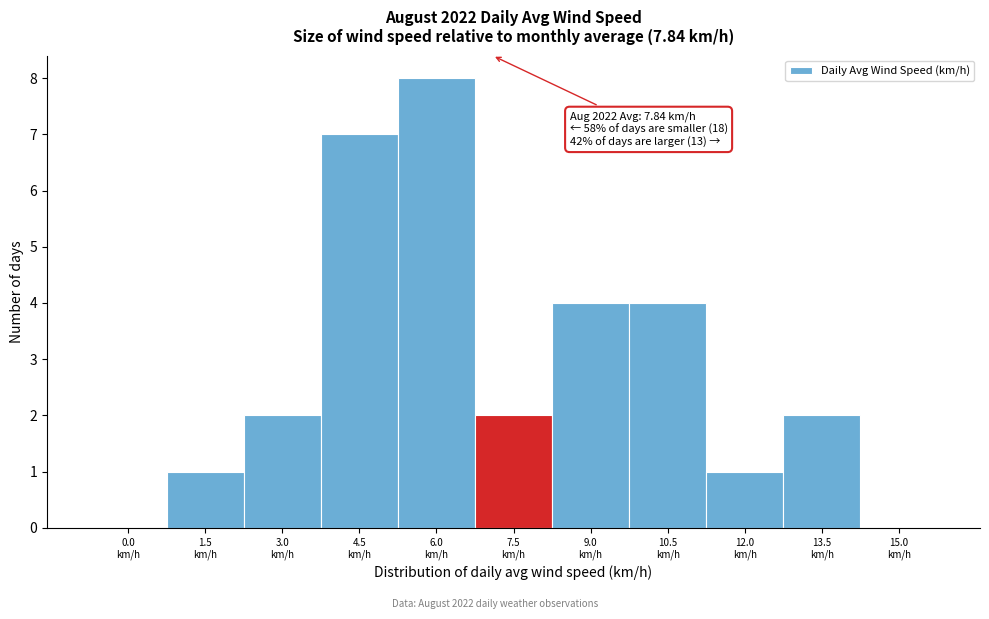

What is the maximum value shown in the chart?

8